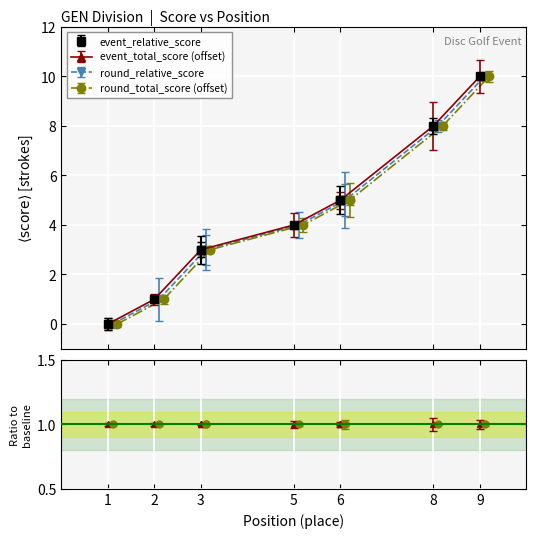

The value of round_total_score at 1 is 3. True or false?

False